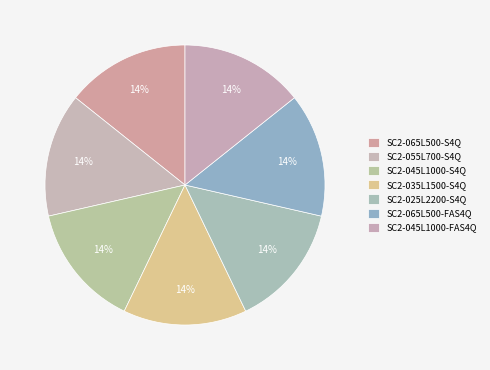

Which category has the smallest portion of the pie?

SC2-065L500-S4Q